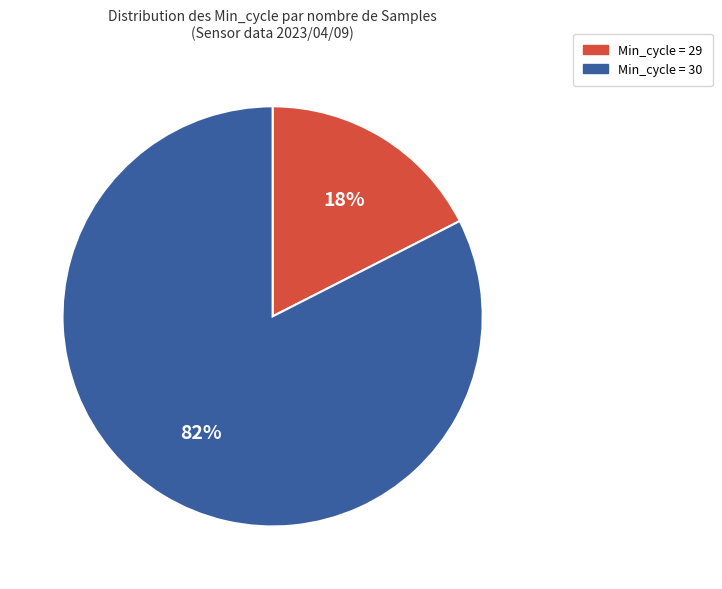

Is there any slice that represents more than half of the pie?

Yes